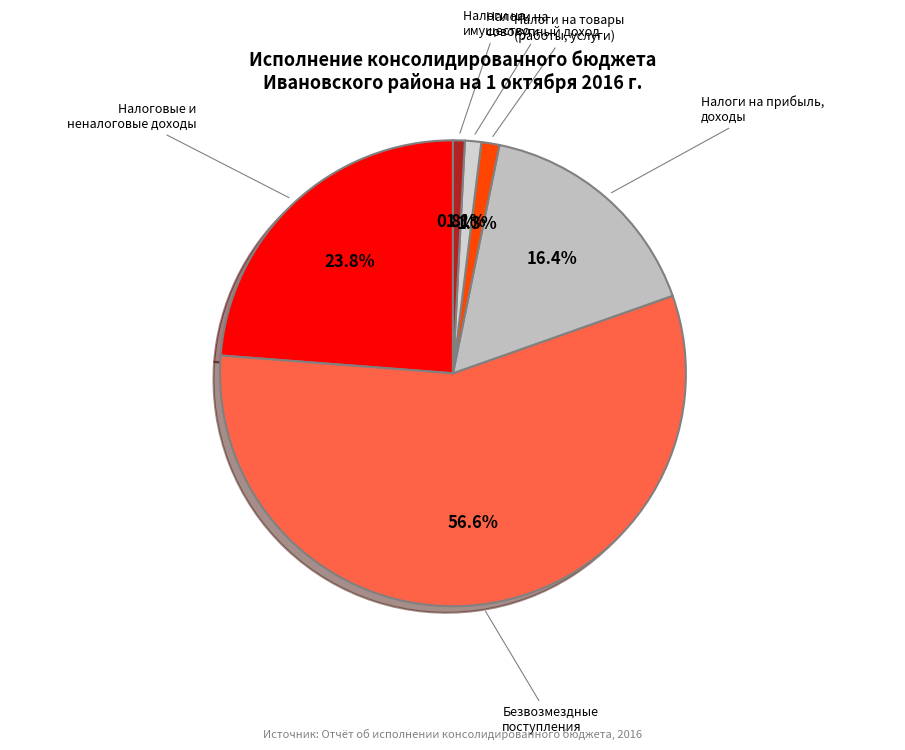

Rank the categories by value from highest to lowest.

Безвозмездные поступления, Налоговые и неналоговые доходы, Налоги на прибыль, доходы, Налоги на товары (работы, услуги), Налоги на совокупный доход, Налоги на имущество